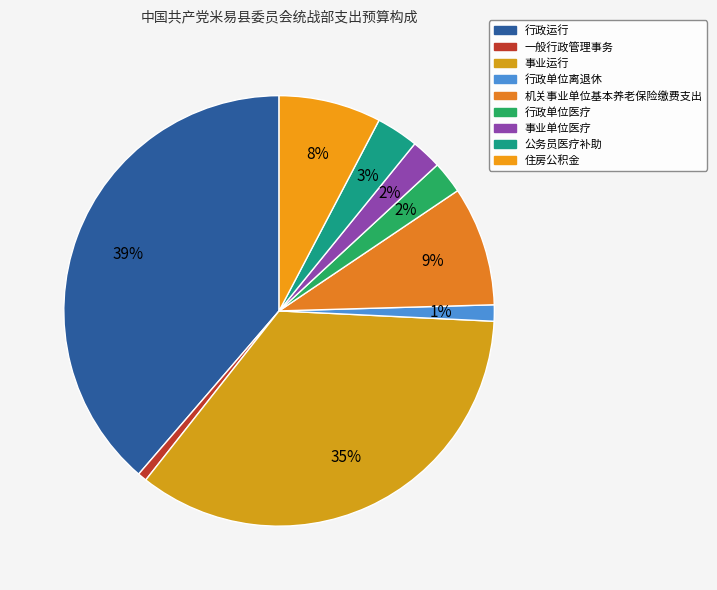

To the nearest percent, what is the combined percentage of 机关事业单位基本养老保险缴费支出 and 事业运行?

44%